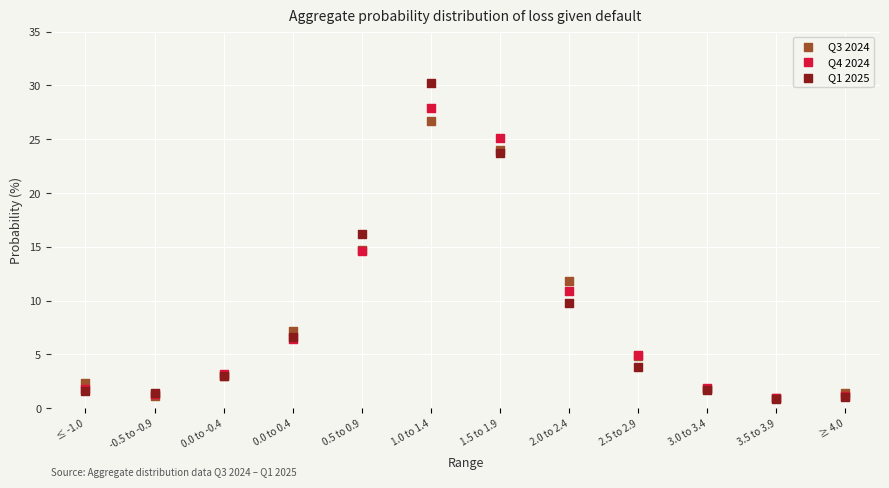

Which series has the largest Y range (max minus min)?

Q1 2025